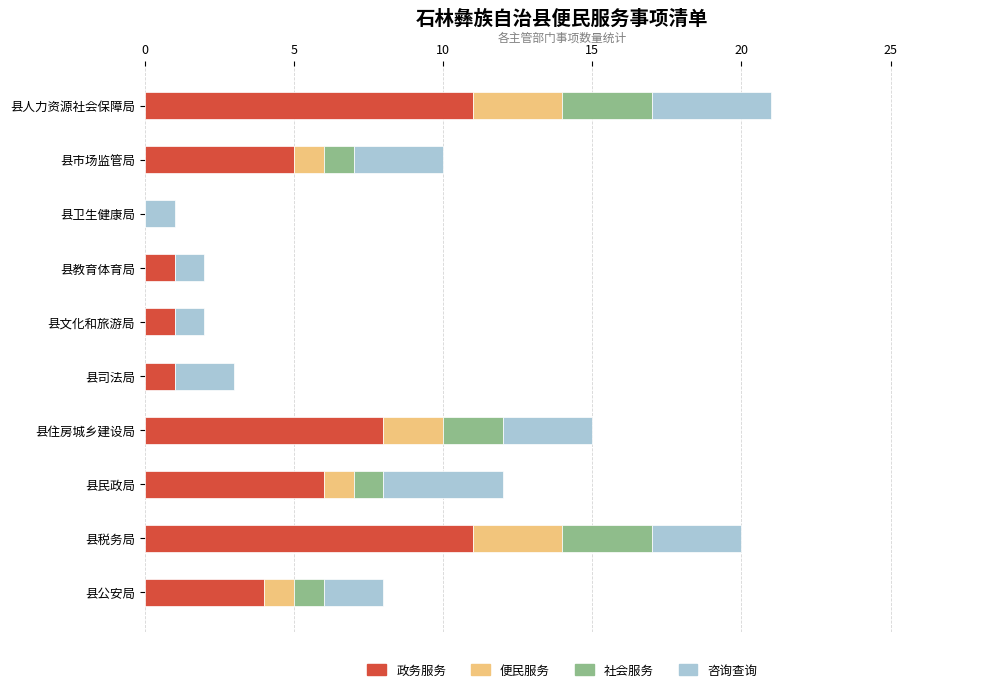

What are all the series names shown in the legend?

政务服务, 便民服务, 社会服务, 咨询查询